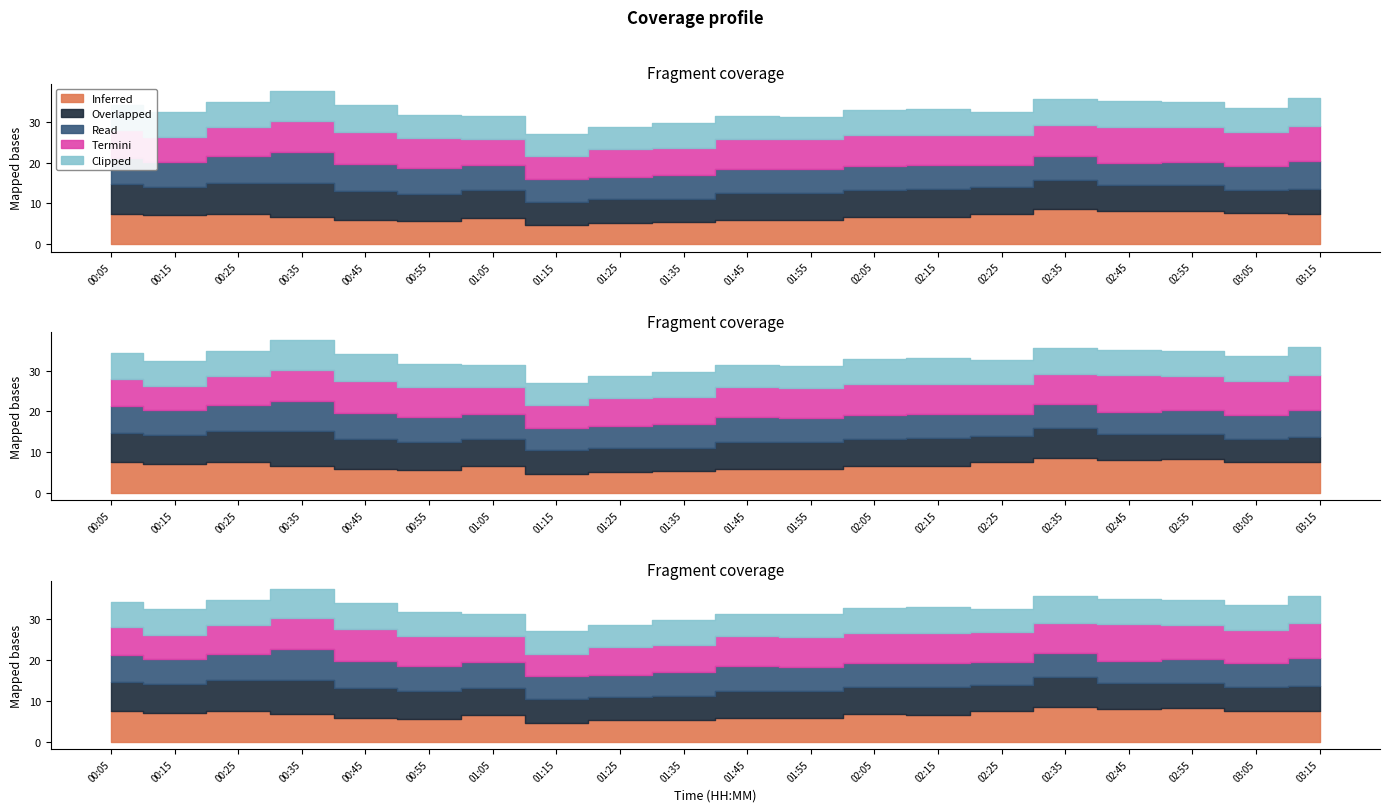

Does the chart have visible grid lines?

No